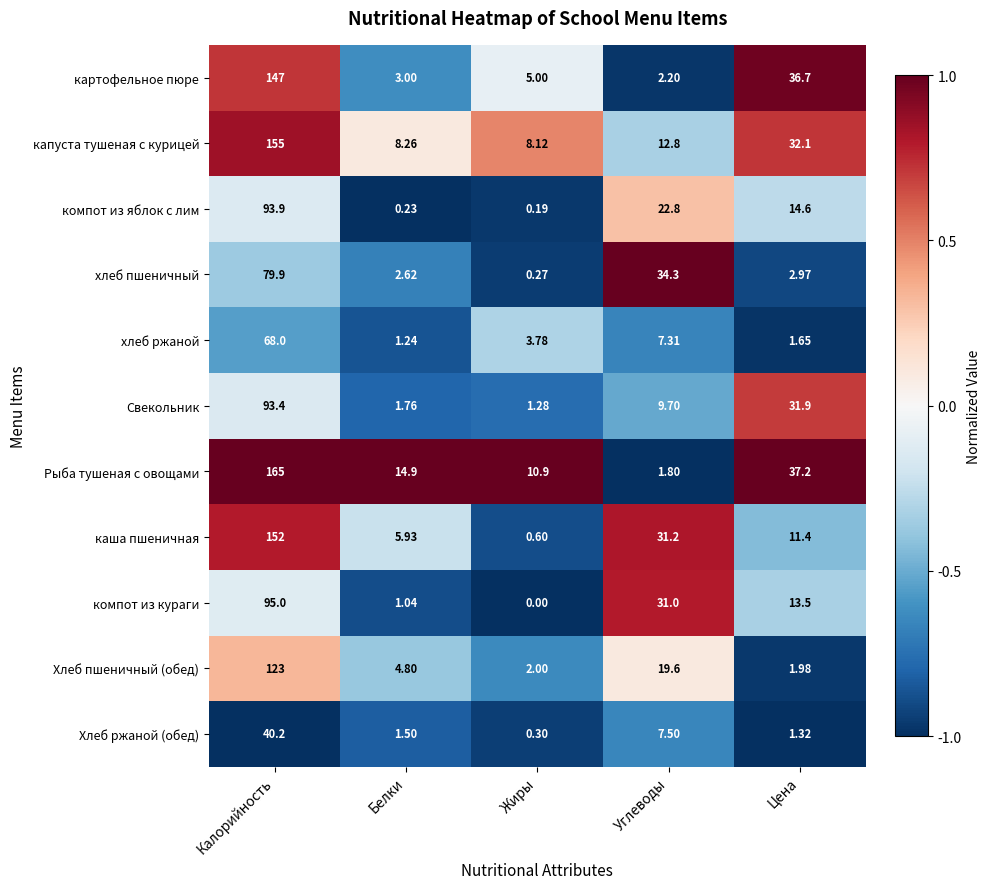

Where is каша пшеничная nearest to the value 76?

Углеводы